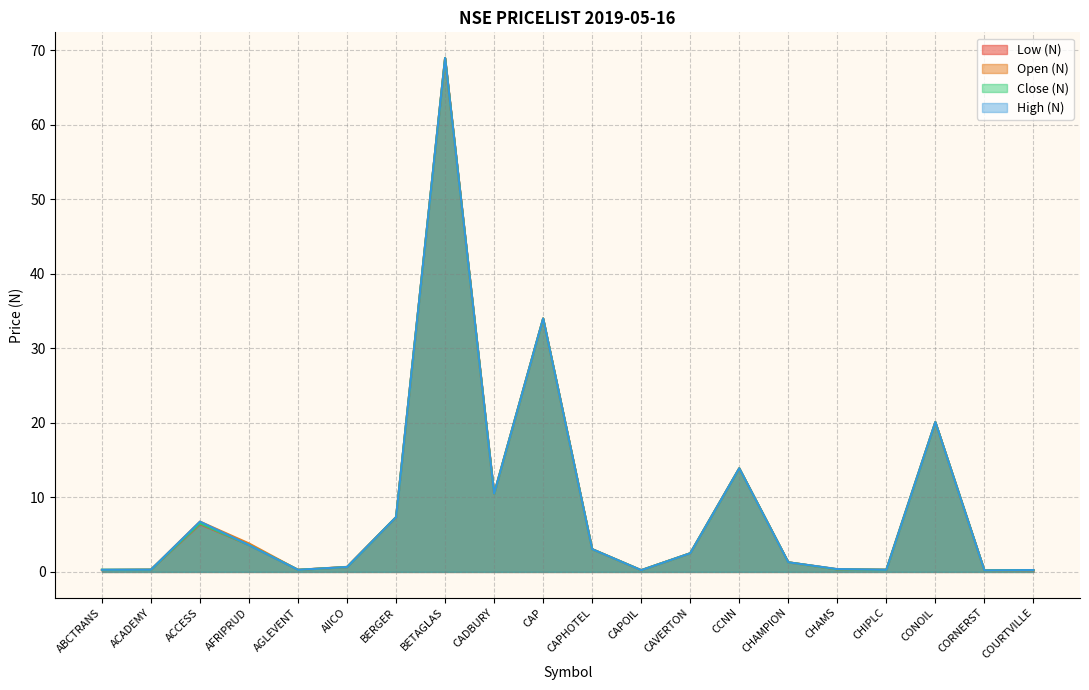

Reading left to right, transcribe all the data shown in this chart.

Low (N): ABCTRANS=0.2	ACADEMY=0.3	ACCESS=6.4	AFRIPRUD=3.6	AGLEVENT=0.3	AIICO=0.7	BERGER=7.3	BETAGLAS=69.0	CADBURY=10.5	CAP=34.0	CAPHOTEL=3.0	CAPOIL=0.2	CAVERTON=2.5	CCNN=13.9	CHAMPION=1.3	CHAMS=0.3	CHIPLC=0.3	CONOIL=20.1	CORNERST=0.2	COURTVILLE=0.2
Open (N): ABCTRANS=0.3	ACADEMY=0.3	ACCESS=6.8	AFRIPRUD=3.8	AGLEVENT=0.3	AIICO=0.7	BERGER=7.3	BETAGLAS=69.0	CADBURY=10.5	CAP=34.0	CAPHOTEL=3.0	CAPOIL=0.2	CAVERTON=2.5	CCNN=13.9	CHAMPION=1.3	CHAMS=0.4	CHIPLC=0.3	CONOIL=20.1	CORNERST=0.2	COURTVILLE=0.2
Close (N): ABCTRANS=0.3	ACADEMY=0.3	ACCESS=6.5	AFRIPRUD=3.6	AGLEVENT=0.3	AIICO=0.7	BERGER=7.3	BETAGLAS=69.0	CADBURY=10.5	CAP=34.0	CAPHOTEL=3.0	CAPOIL=0.2	CAVERTON=2.5	CCNN=13.9	CHAMPION=1.3	CHAMS=0.3	CHIPLC=0.3	CONOIL=20.1	CORNERST=0.2	COURTVILLE=0.2
High (N): ABCTRANS=0.3	ACADEMY=0.3	ACCESS=6.8	AFRIPRUD=3.6	AGLEVENT=0.3	AIICO=0.7	BERGER=7.3	BETAGLAS=69.0	CADBURY=10.5	CAP=34.0	CAPHOTEL=3.0	CAPOIL=0.2	CAVERTON=2.5	CCNN=13.9	CHAMPION=1.3	CHAMS=0.4	CHIPLC=0.3	CONOIL=20.1	CORNERST=0.2	COURTVILLE=0.2